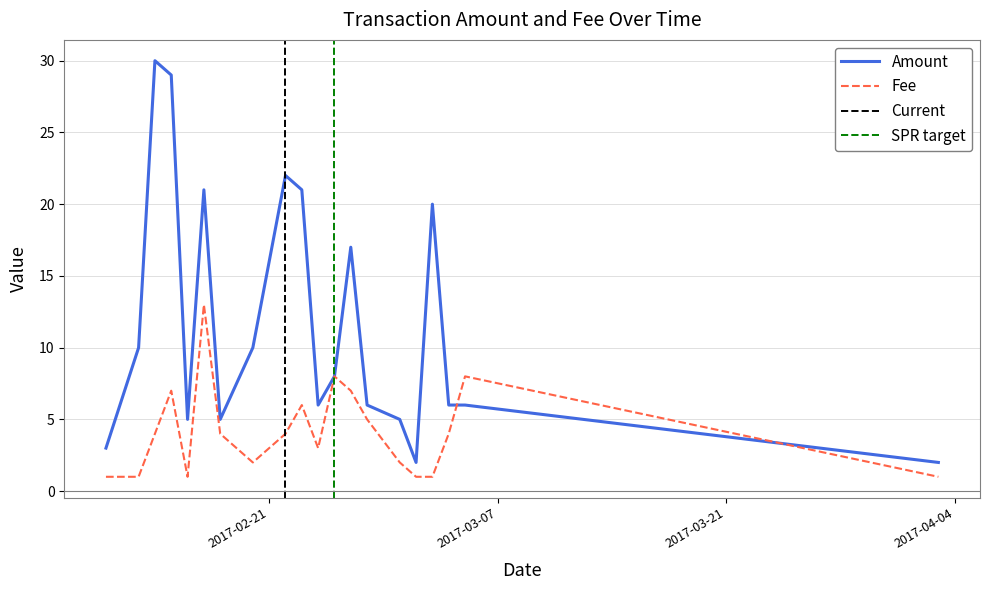

Reading right to left, transcribe all the data shown in this chart.

Amount: 2017-04-03=2.0	2017-03-05=6.0	2017-03-04=6.0	2017-03-03=20.0	2017-03-02=2.0	2017-03-01=5.0	2017-02-27=6.0	2017-02-26=17.0	2017-02-25=8.0	2017-02-24=6.0	2017-02-23=21.0	2017-02-22=22.0	2017-02-20=10.0	2017-02-18=5.0	2017-02-17=21.0	2017-02-16=5.0	2017-02-15=29.0	2017-02-14=30.0	2017-02-13=10.0	2017-02-11=3.0
Fee: 2017-04-03=1.0	2017-03-05=8.0	2017-03-04=4.0	2017-03-03=1.0	2017-03-02=1.0	2017-03-01=2.0	2017-02-27=5.0	2017-02-26=7.0	2017-02-25=8.0	2017-02-24=3.0	2017-02-23=6.0	2017-02-22=4.0	2017-02-20=2.0	2017-02-18=4.0	2017-02-17=13.0	2017-02-16=1.0	2017-02-15=7.0	2017-02-14=4.0	2017-02-13=1.0	2017-02-11=1.0